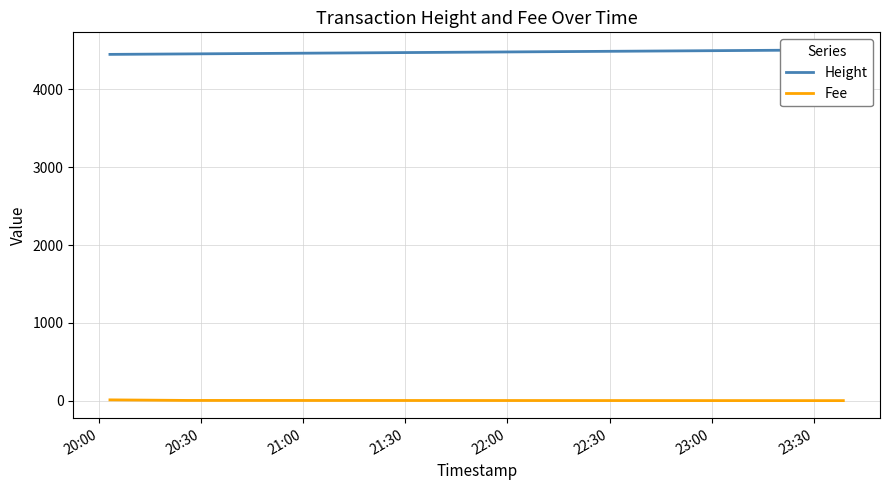

At how many categories does at least one series exceed 439?

3